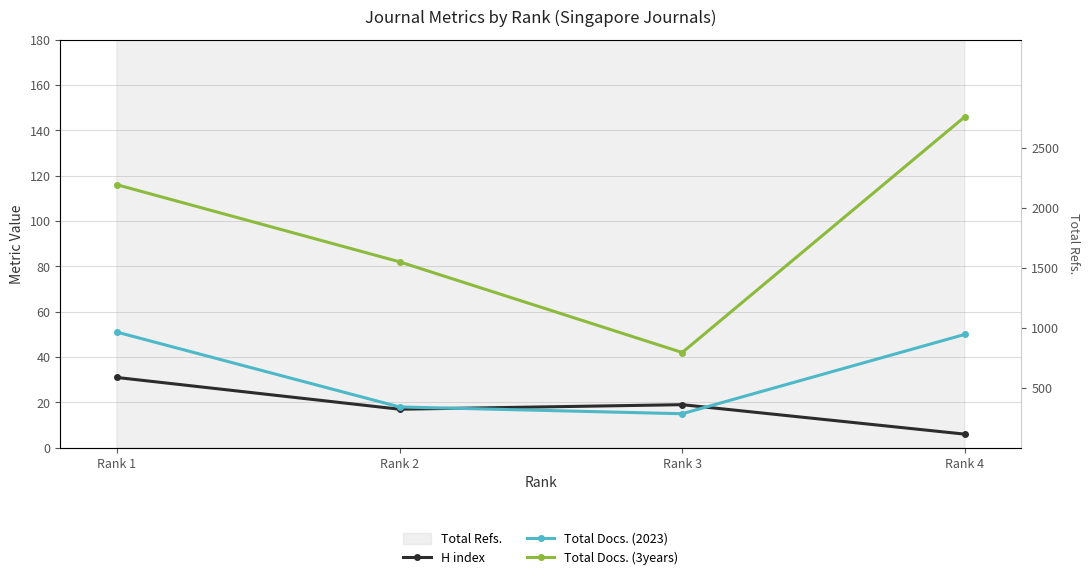

What is the maximum value for H index?

31